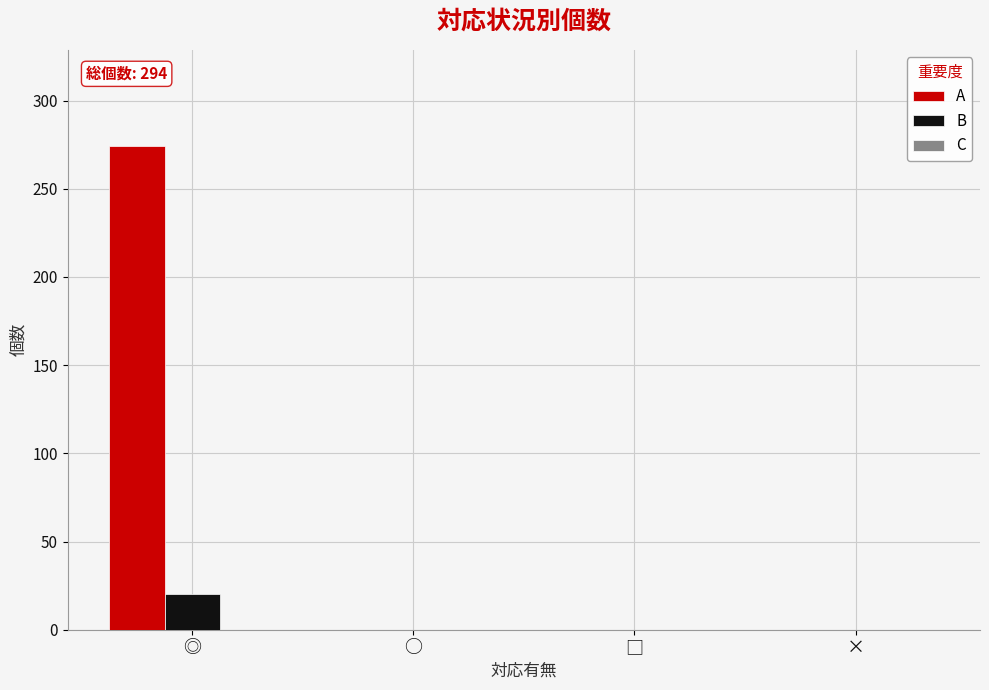

Which series has the largest total across all categories?

A